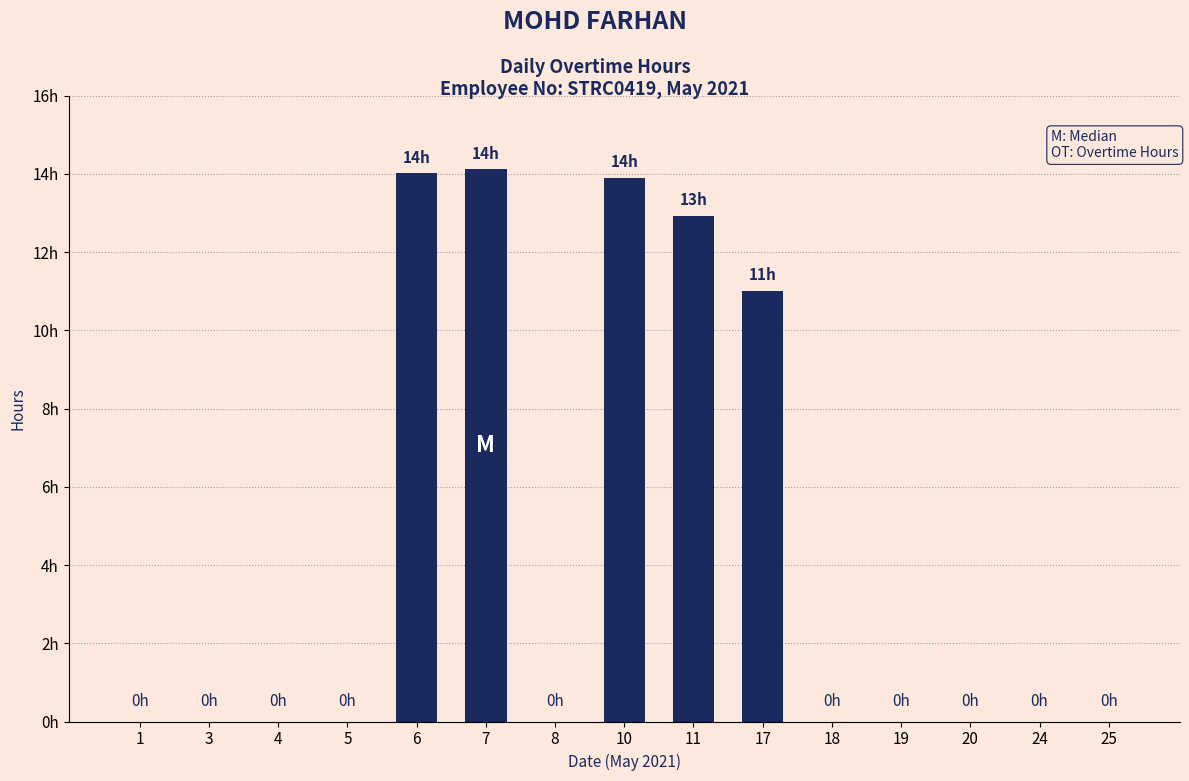

What is the average value?

4.4